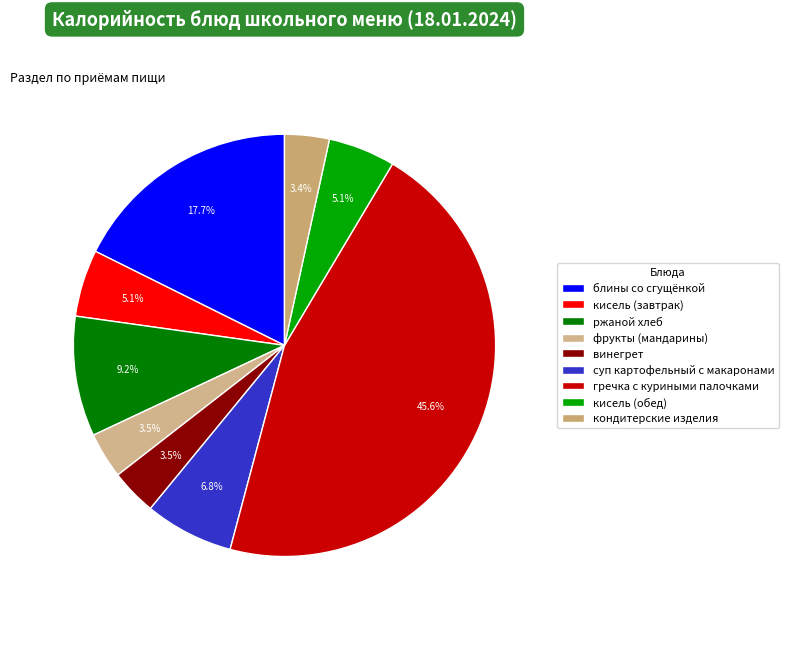

What percentage is the кисель (завтрак) slice, to the nearest percent?

5%